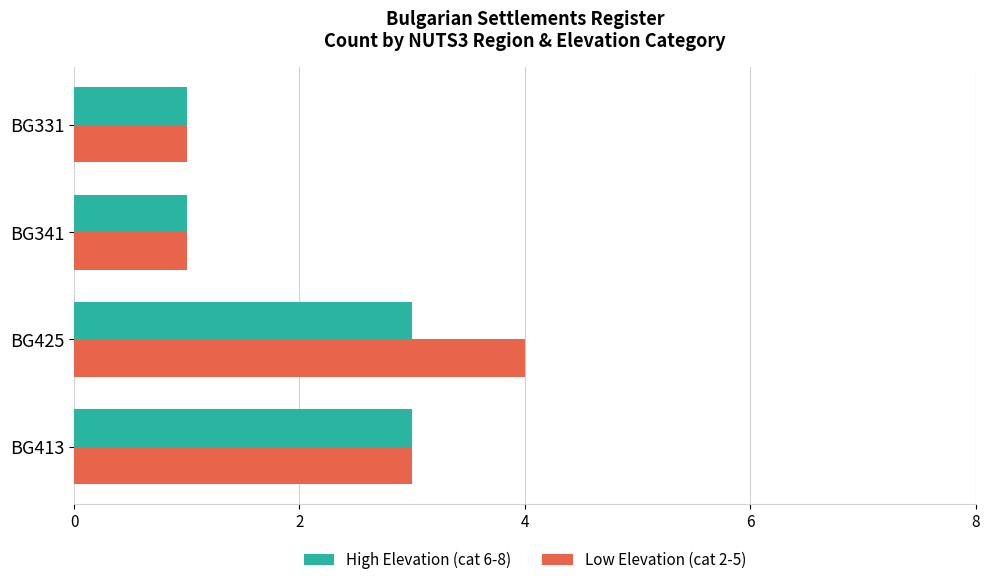

Which series changed the most between BG413 and BG425?

Low Elevation (cat 2-5)